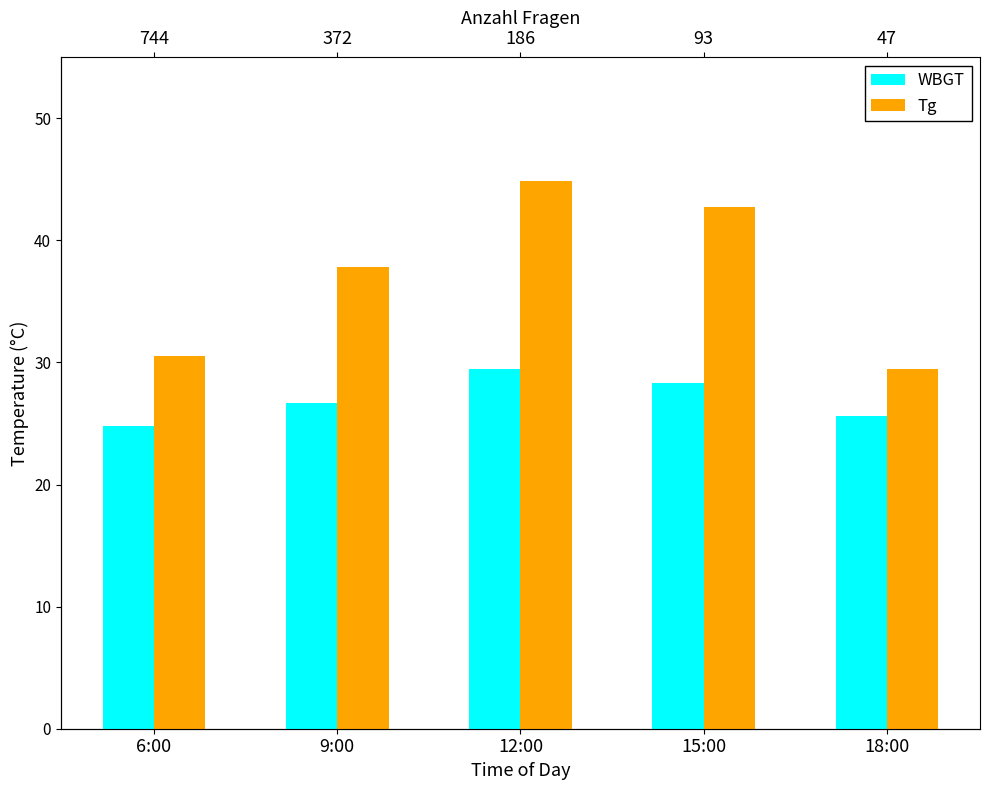

Rank the series by their maximum value, from lowest to highest.

WBGT, Tg